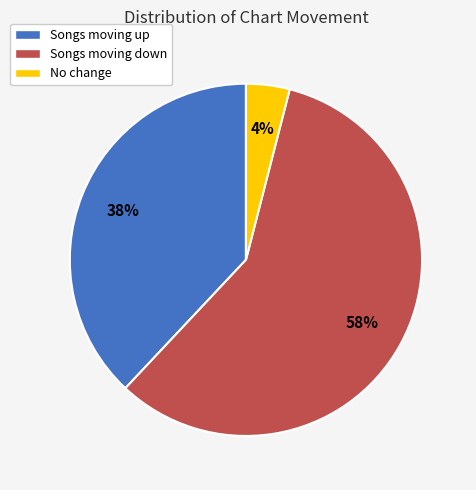

Count the number of slices in the pie.

3